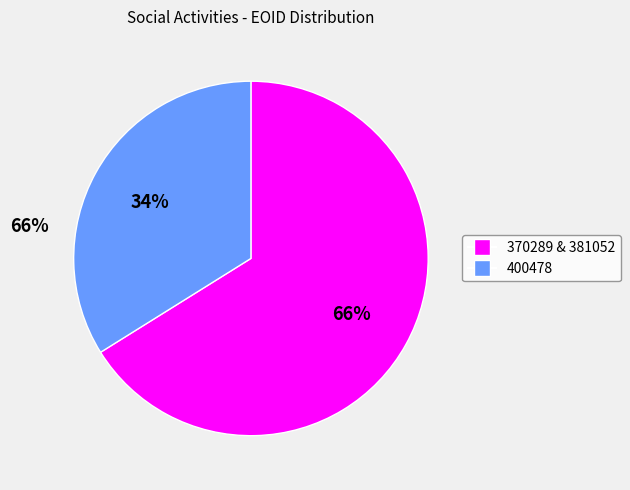

To the nearest percent, what is the difference between the largest and smallest slice percentages?

32%